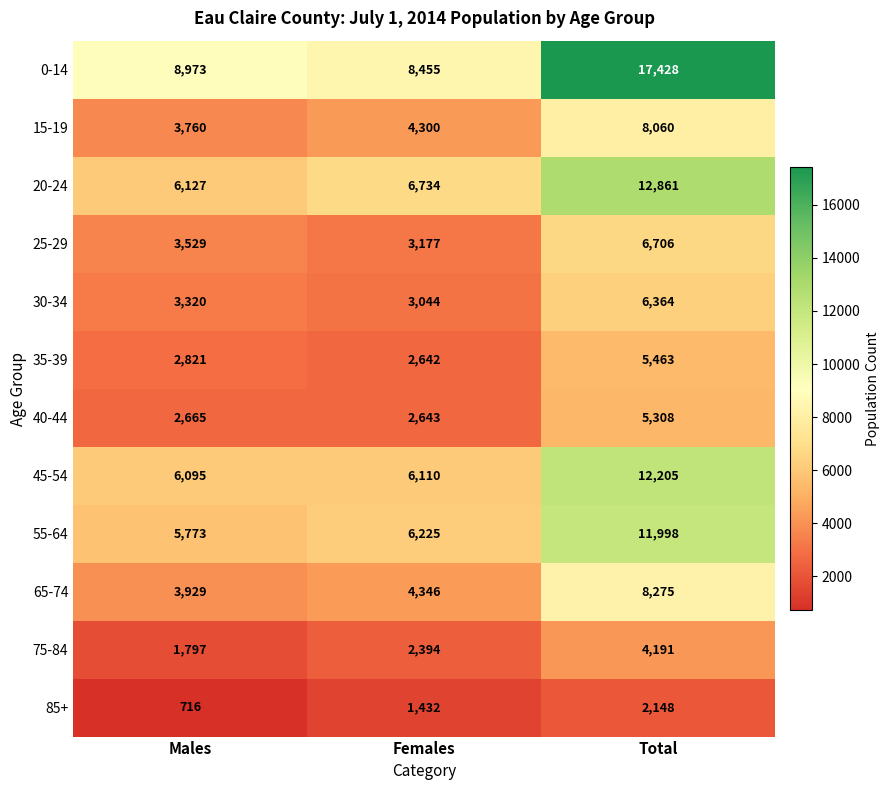

What is the average value of the 25-29 series?

4471